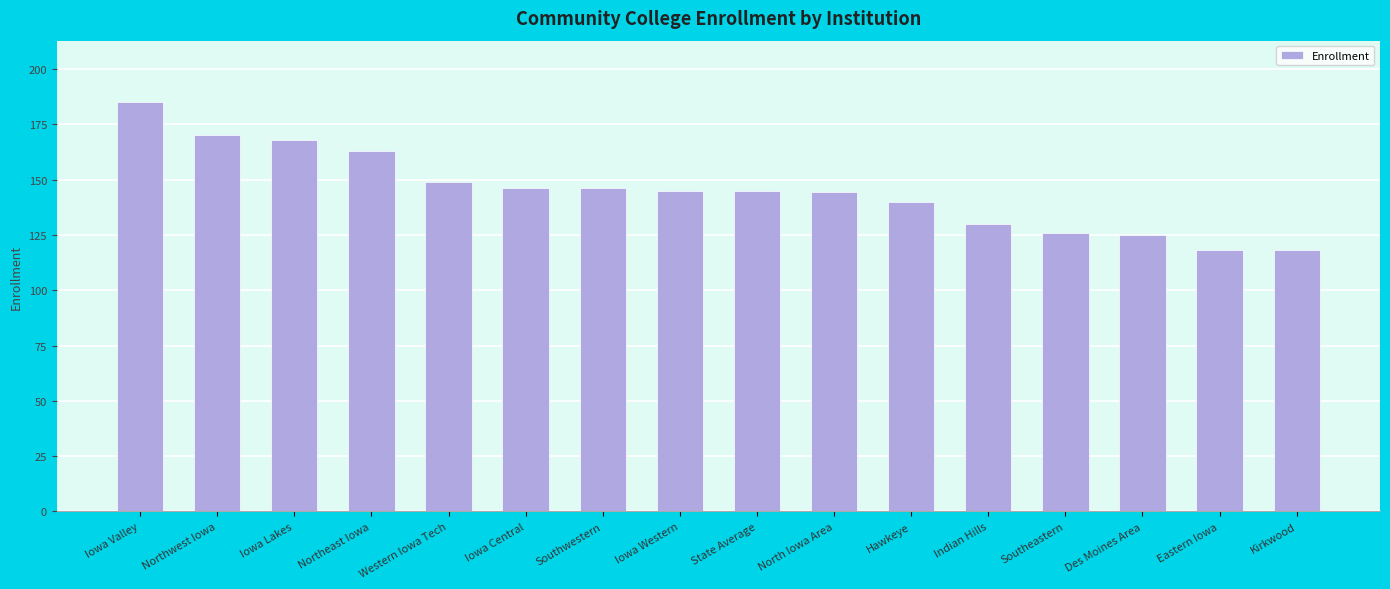

What position from the right is Eastern Iowa?

2